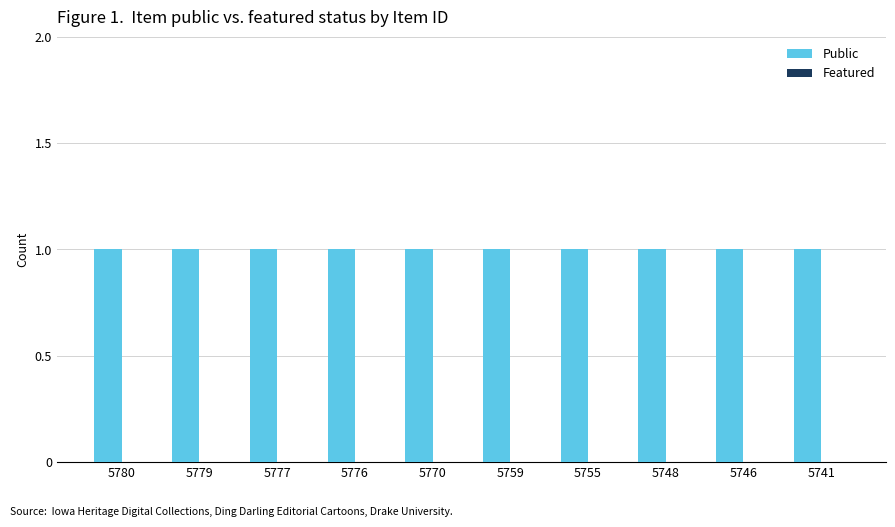

Which category has the highest value across all series?

5780